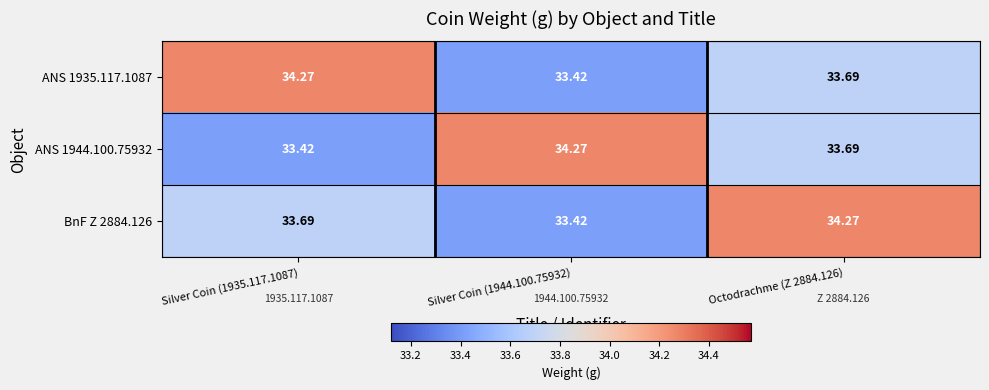

At Silver Coin (1935.117.1087), list the series in order from smallest to largest.

ANS 1944.100.75932, BnF Z 2884.126, ANS 1935.117.1087